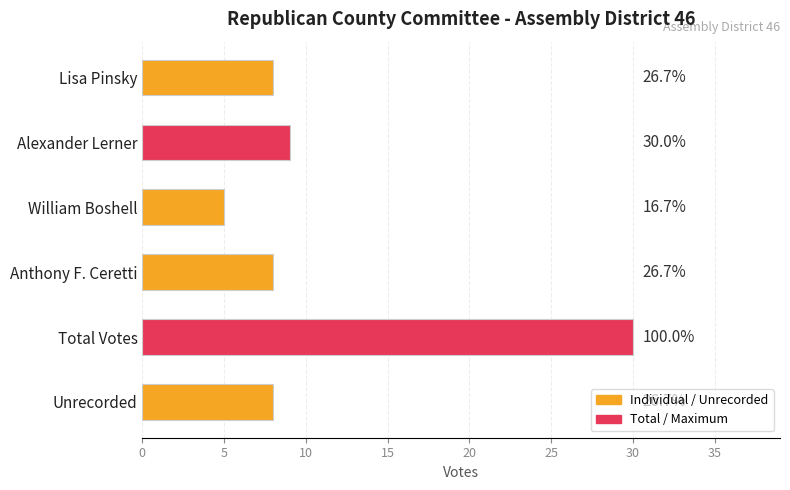

Are the bars horizontal?

Yes